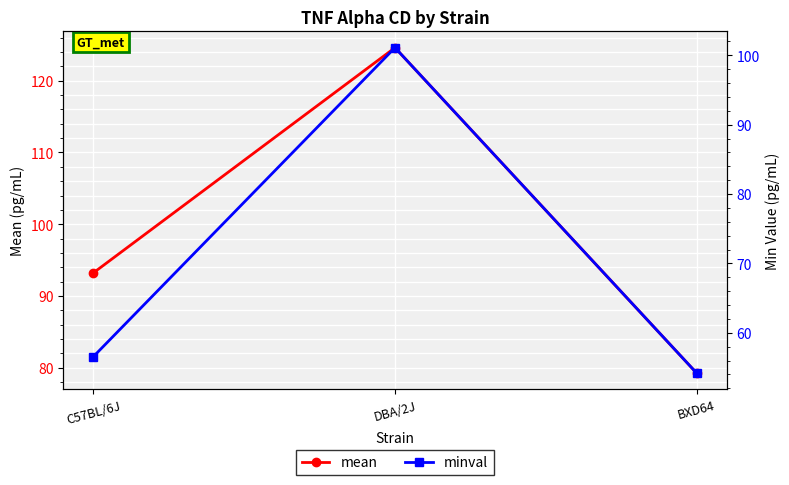

The minval series shows 56.6 at C57BL/6J. True or false?

True